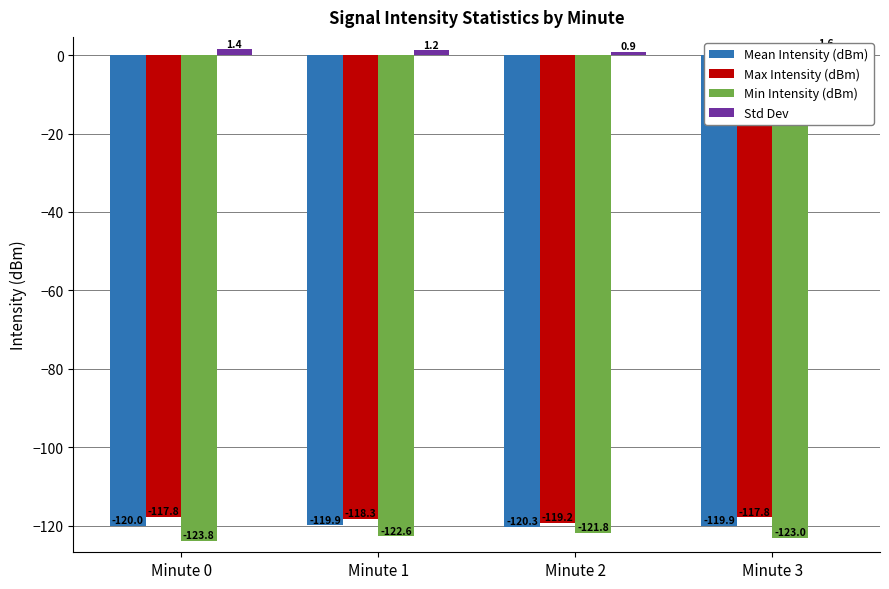

How many Min Intensity (dBm) values are between -123 and -121?

3